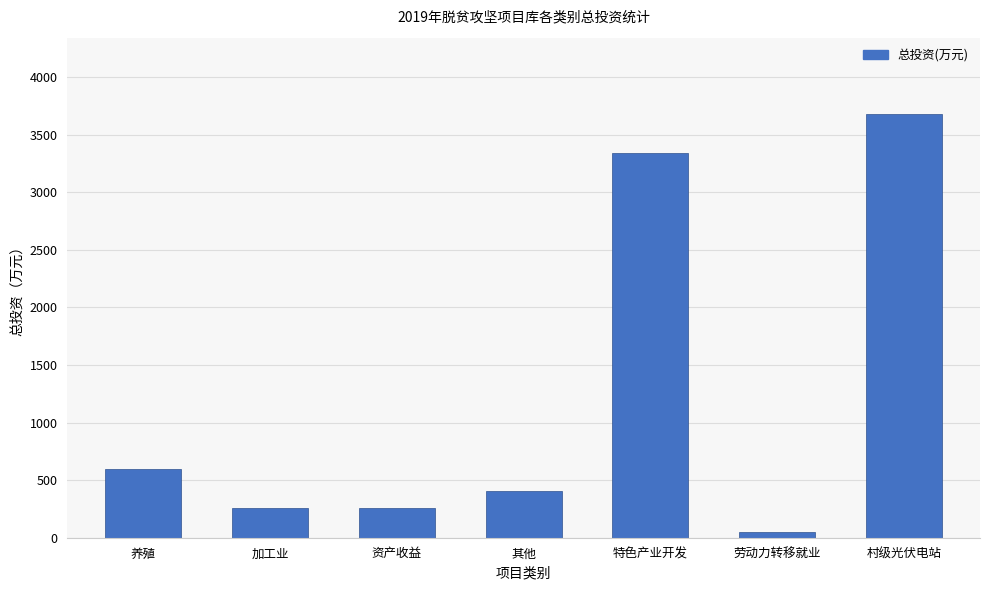

Reading left to right, extract all data points from this chart.

600.0	260.0	260.0	410.0	3337.5	49.8	3679.7